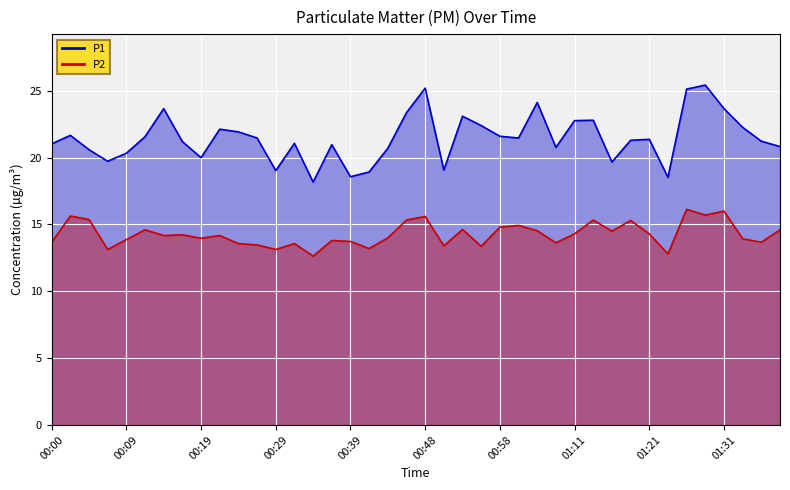

How many lines are shown in the chart?

2